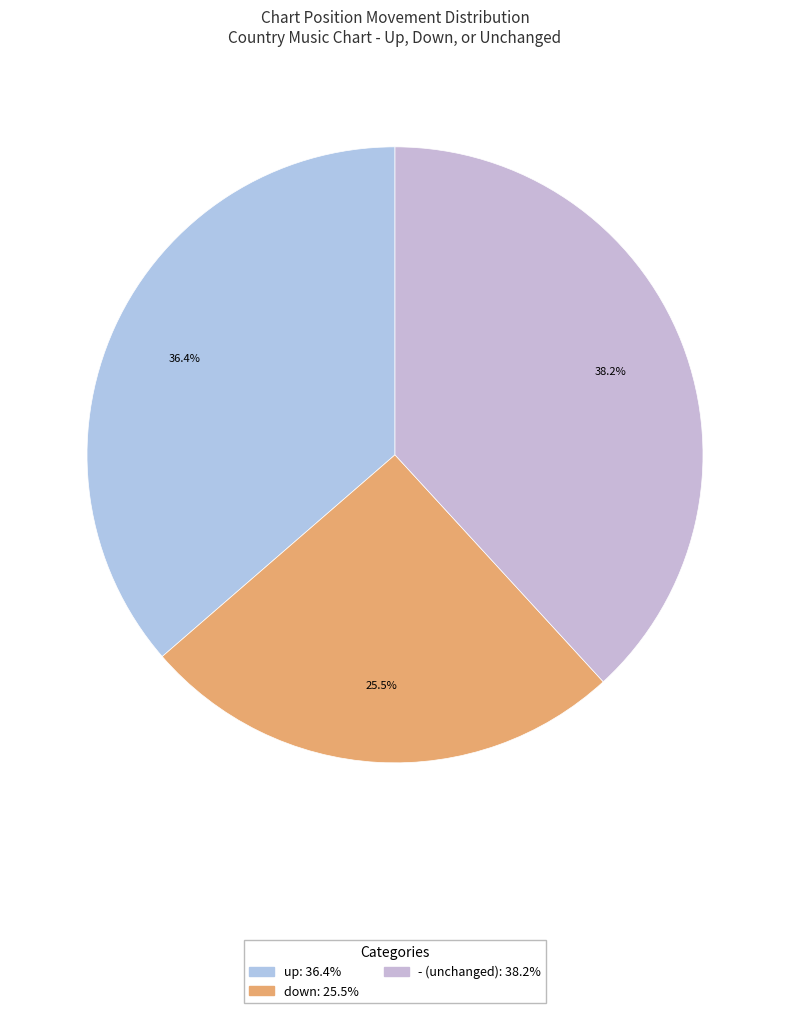

Which category has the biggest portion of the pie?

-